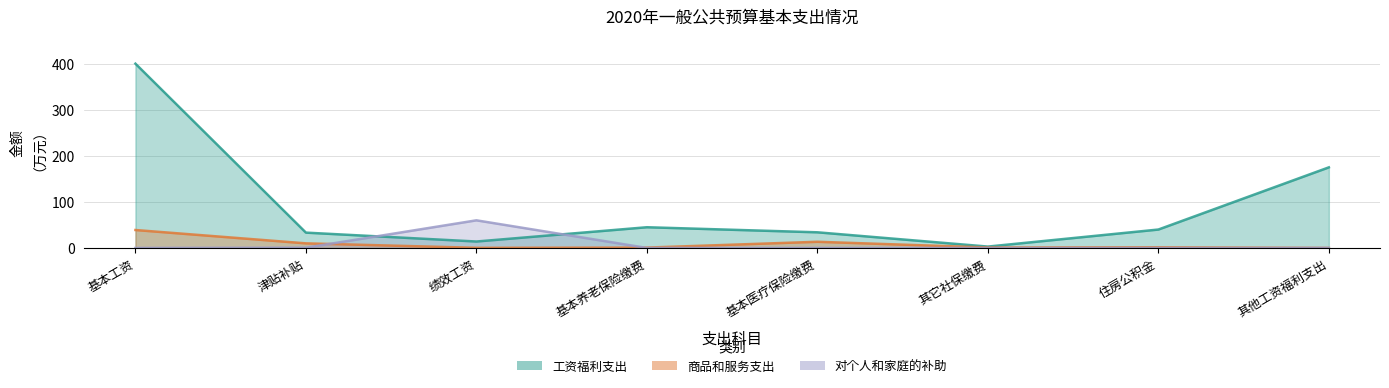

Which series has the largest total across all categories?

工资福利支出